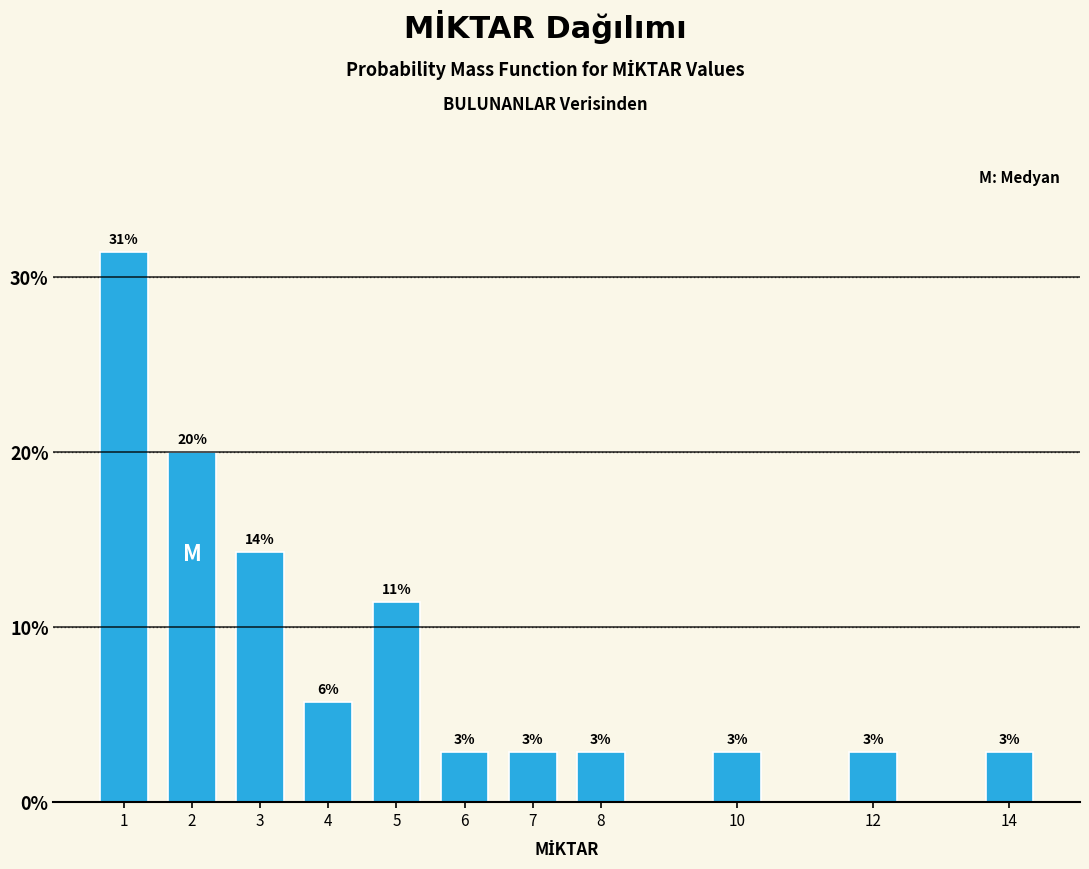

Are the bars horizontal?

No